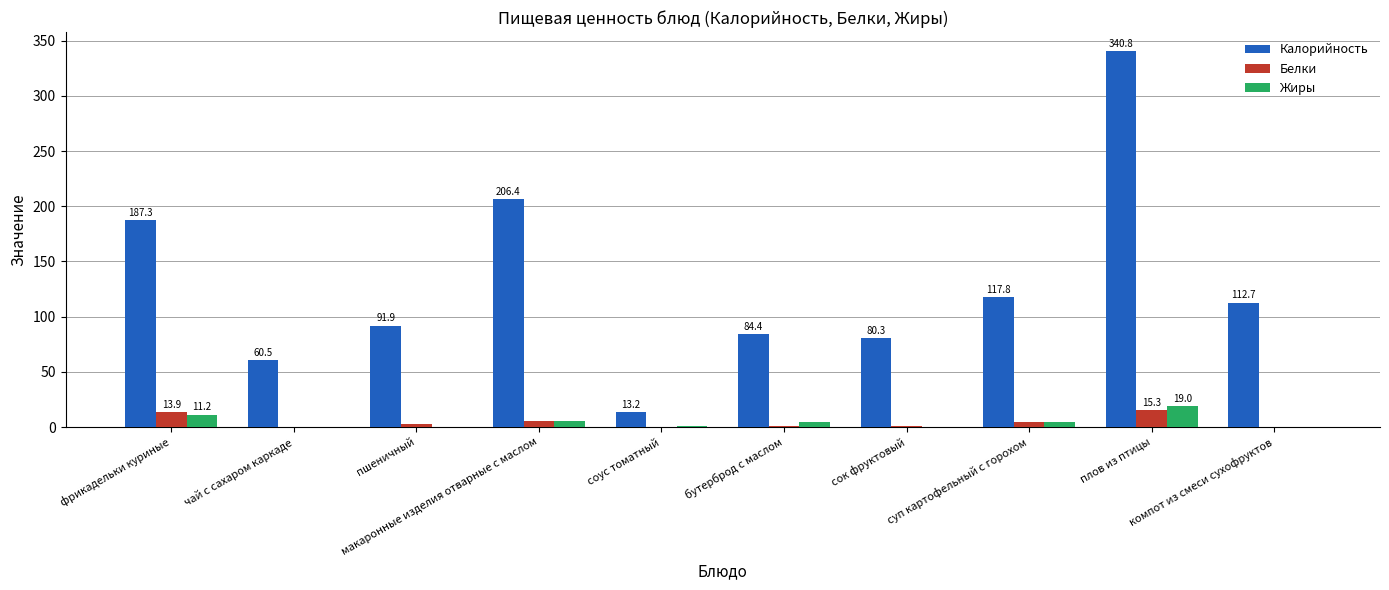

Is the value of Калорийность at суп картофельный с горохом greater than the value of Жиры at пшеничный?

Yes